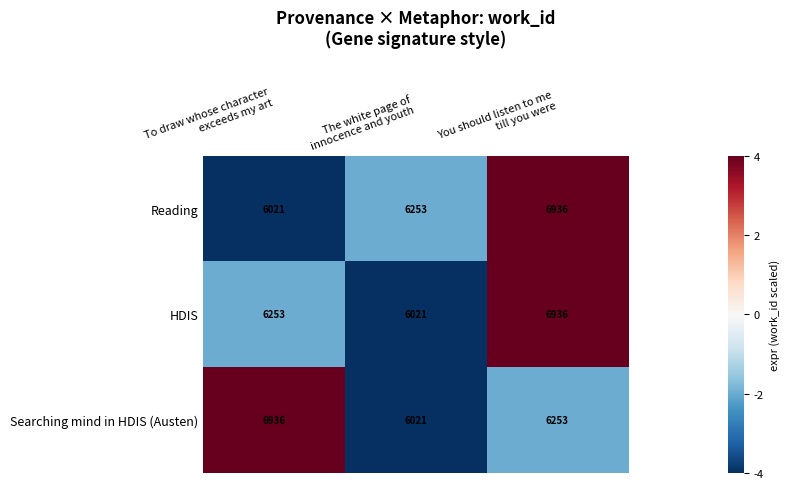

What is the average value of the Reading series?

6403